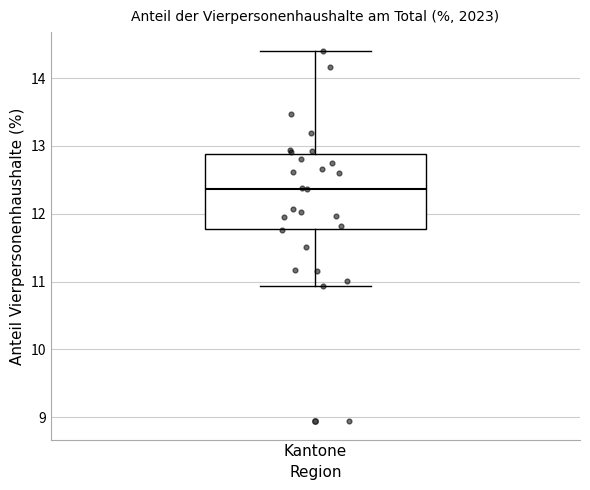

Transcribe this box plot: give where the median line is, the range the box spans, and where the two whiskers end, as read against the y-axis. The values are not printed on the chart, so give them approximately, as read against the axis.

median 12.4, box 11.8 to 12.9, whiskers 10.9 to 14.4